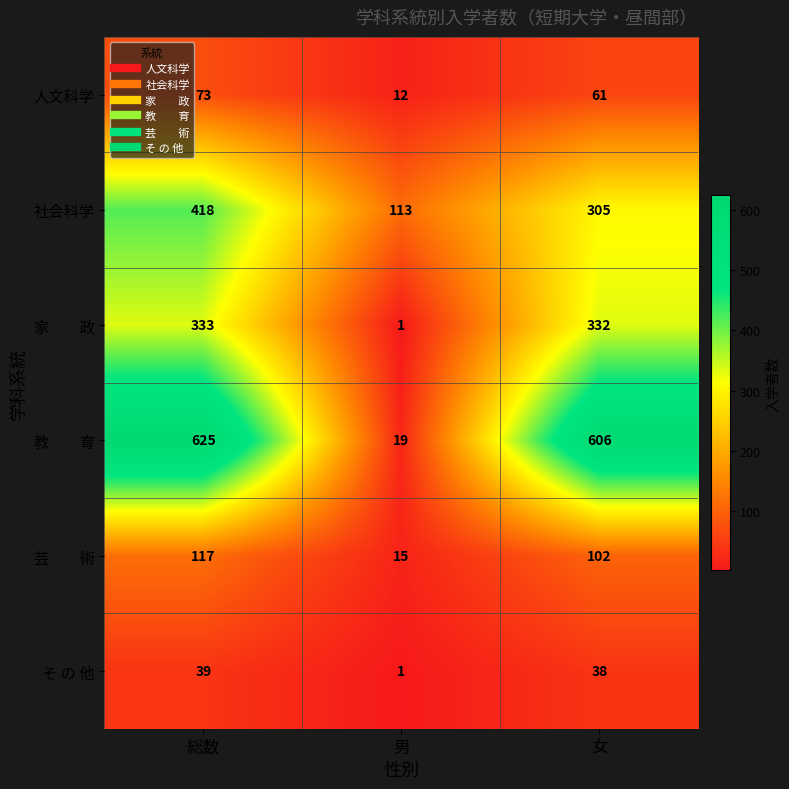

How many categories are shown in the chart?

3